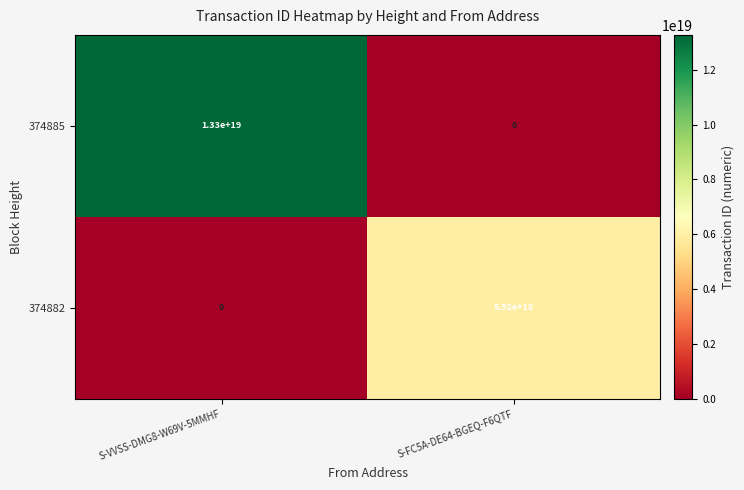

Which series has the largest total across all categories?

374885